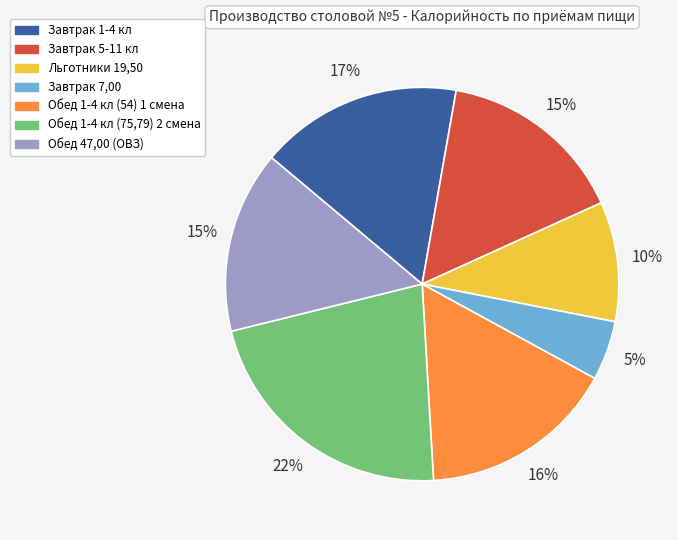

Count the number of slices in the pie.

7